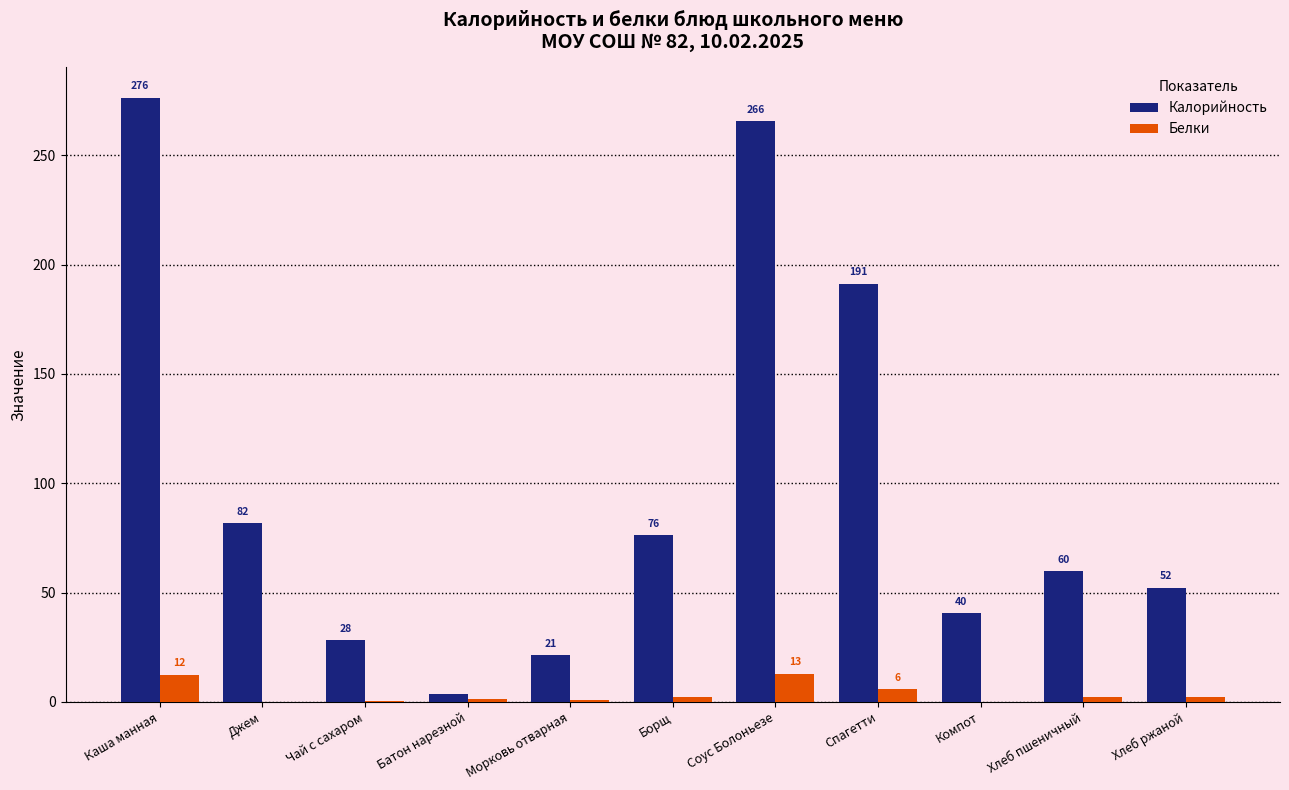

Where does the Калорийность series first go above 59?

Каша манная